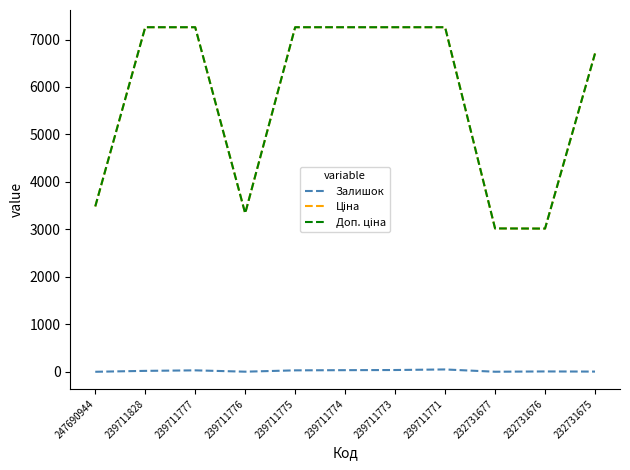

What is the greatest value displayed?

7258.9